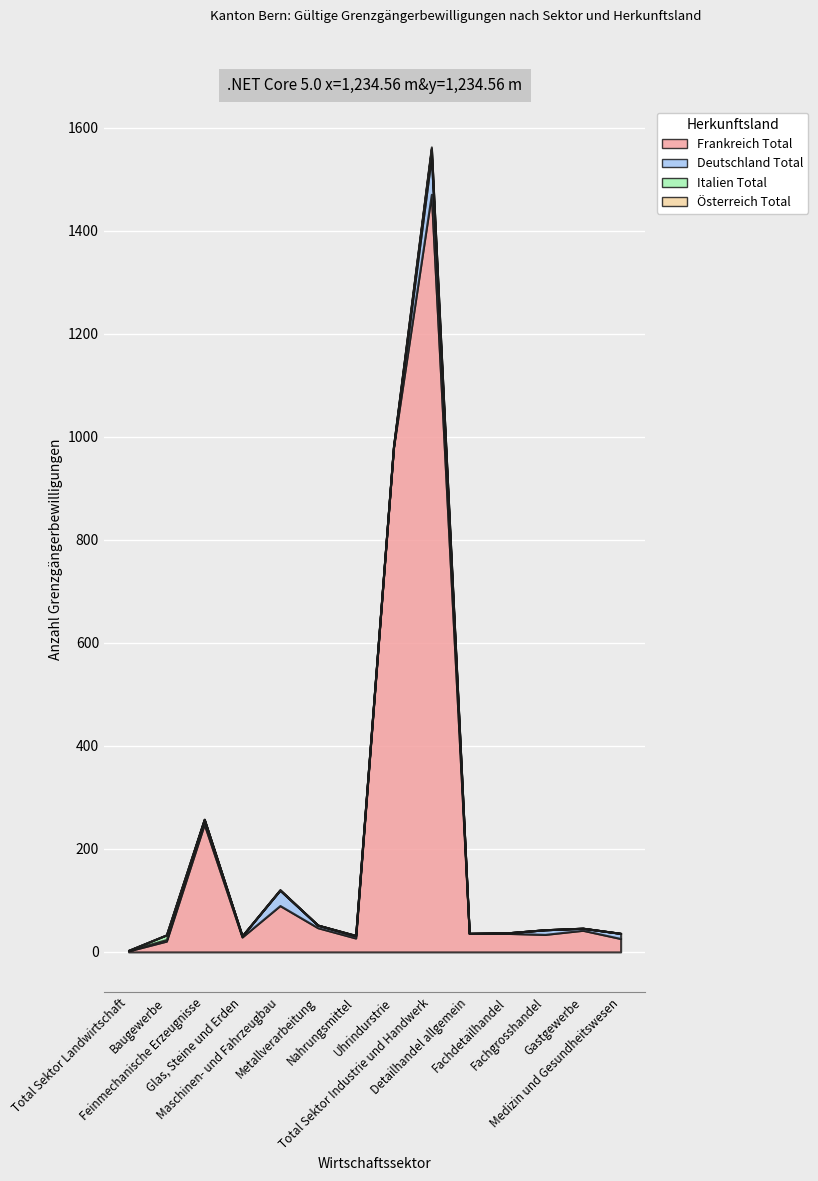

The value of Italien Total at Total Sektor Landwirtschaft is 0. True or false?

True